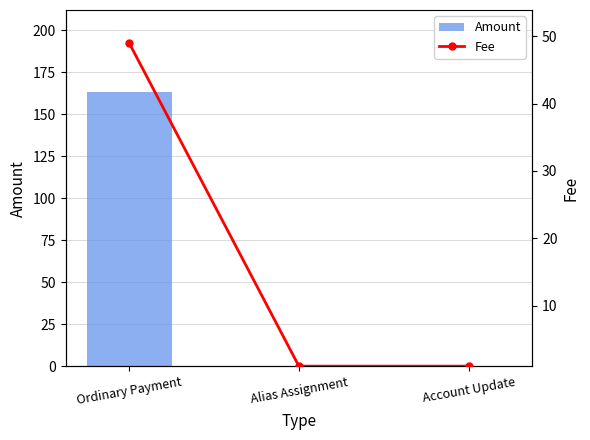

Which series has the largest total across all categories?

Amount